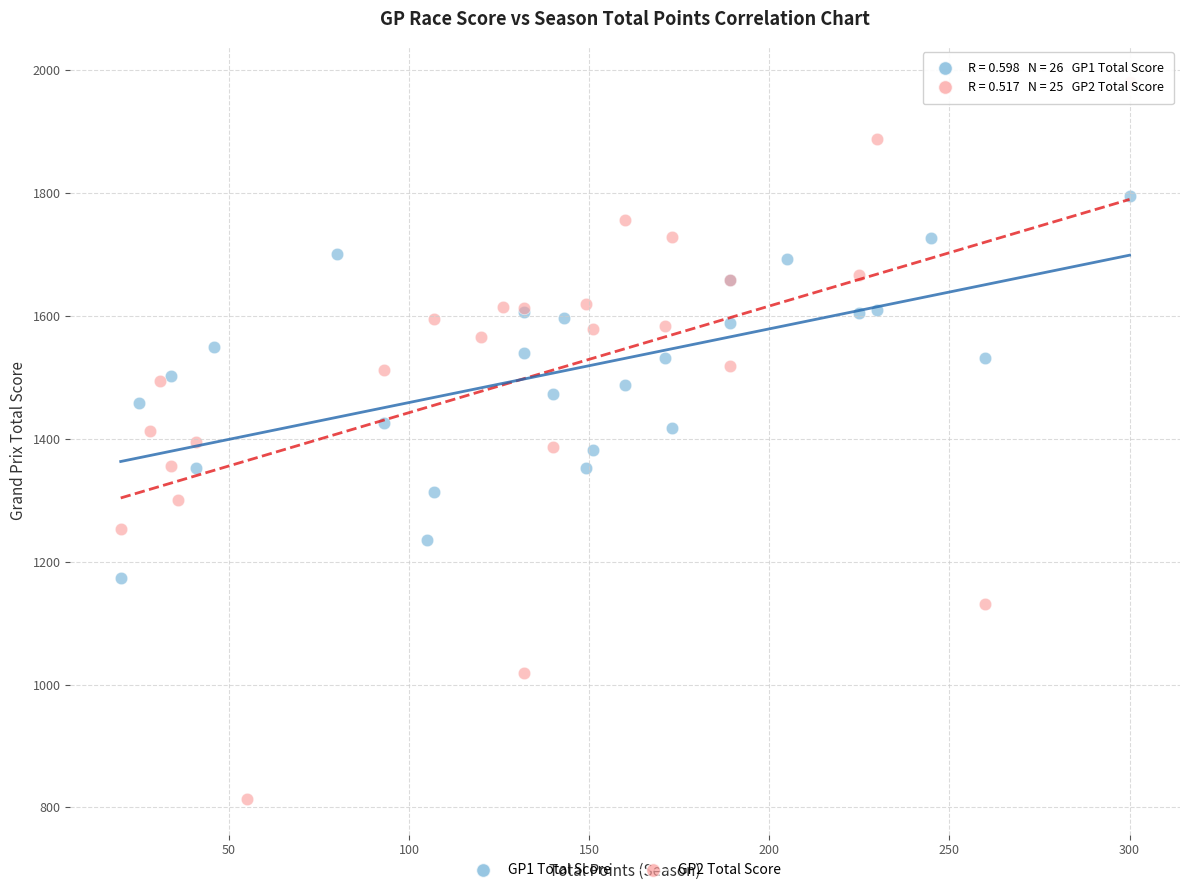

Which series reaches the minimum Y coordinate?

GP2 Total Score